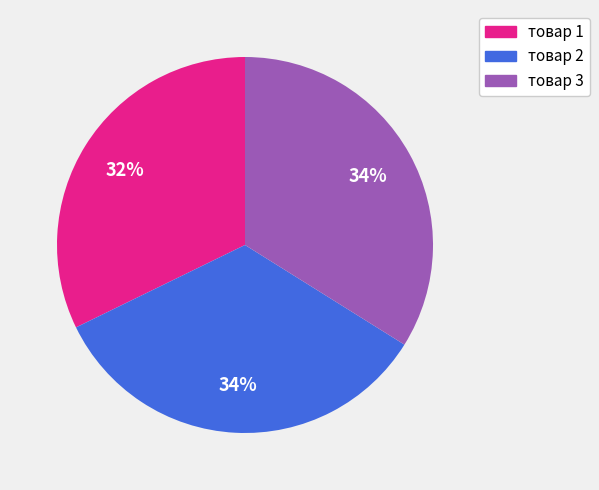

Approximately how many times larger is the value at товар 2 compared to товар 3?

1.0